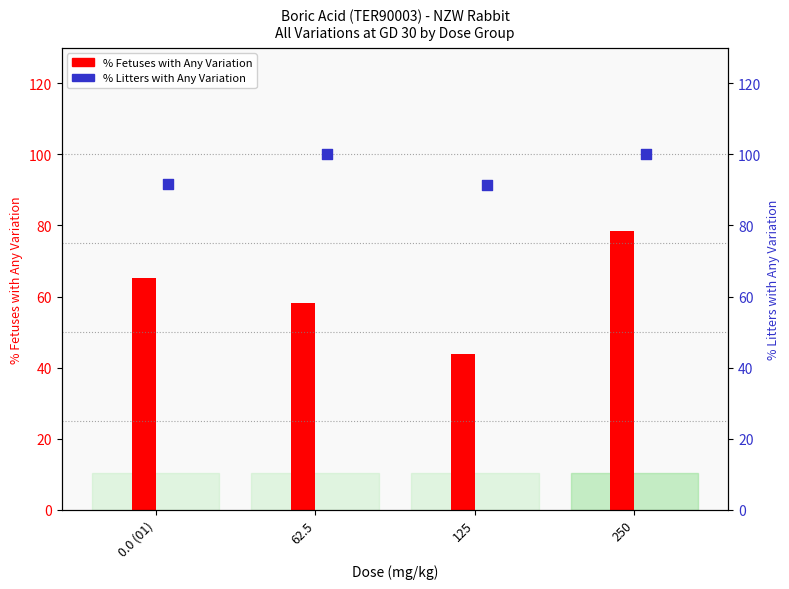

At how many categories does at least one series exceed 96?

2